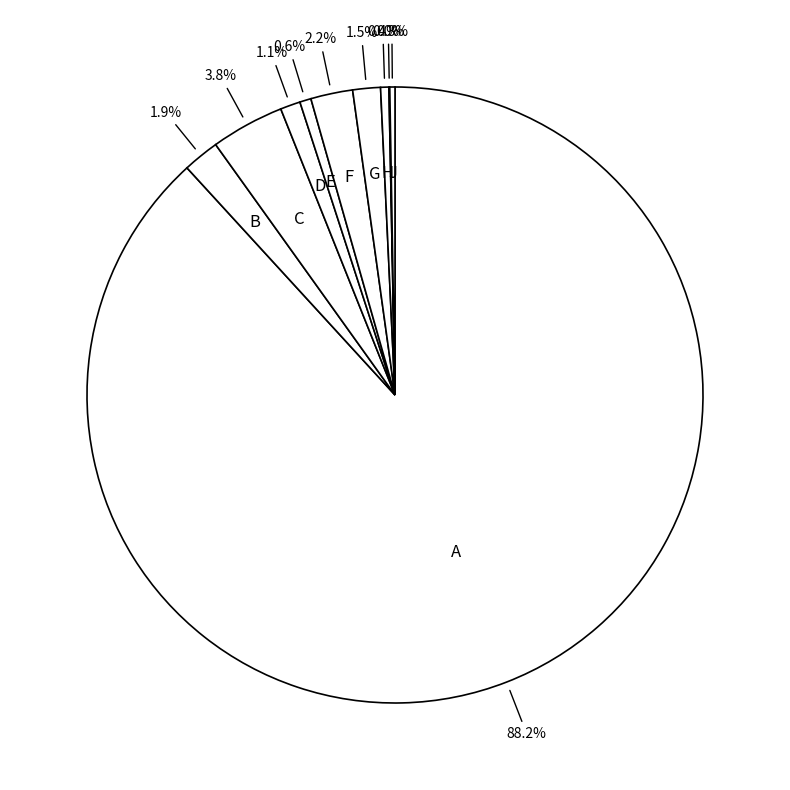

Does any single category account for the majority?

Yes